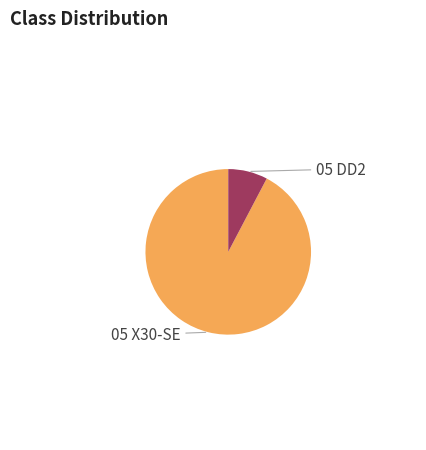

Which slice is the largest?

05 X30-SE